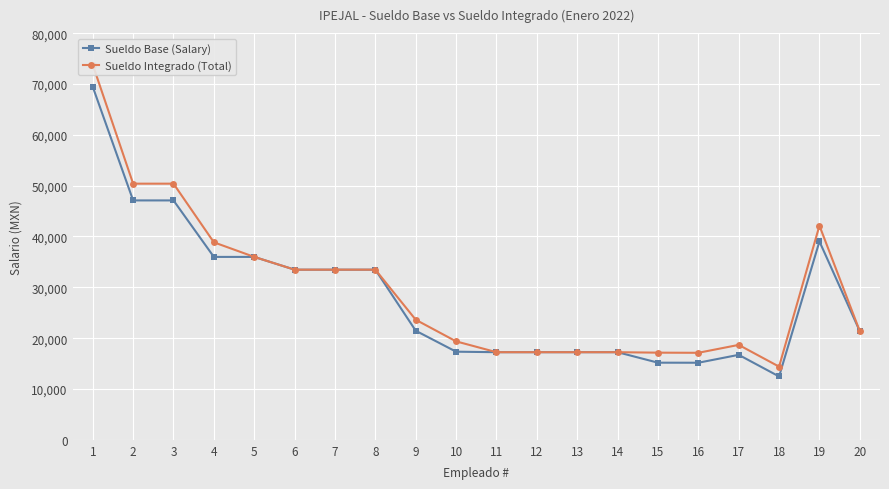

Is the value of Sueldo Integrado (Total) at 5 greater than the value of Sueldo Base (Salary) at 13?

Yes